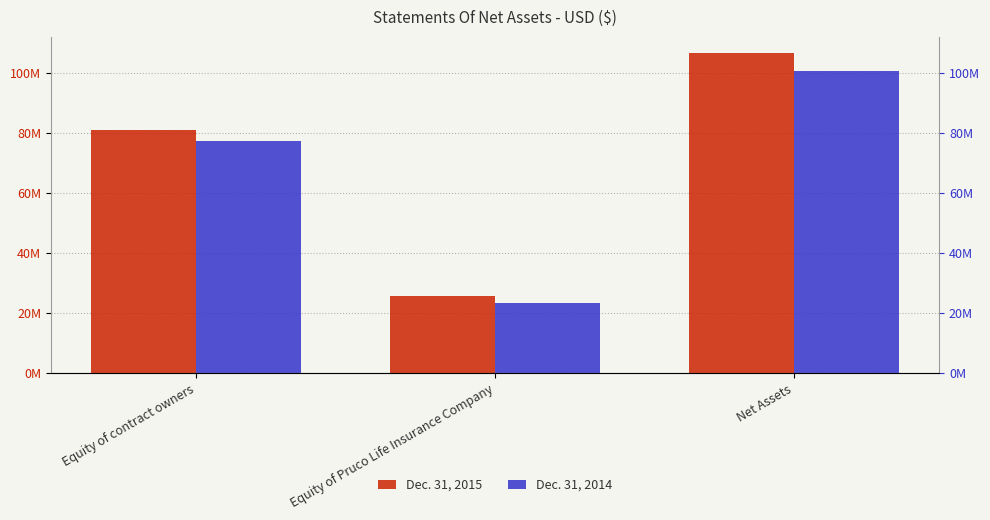

Is it true that Dec. 31, 2015 equals 54167719 at Equity of contract owners?

False